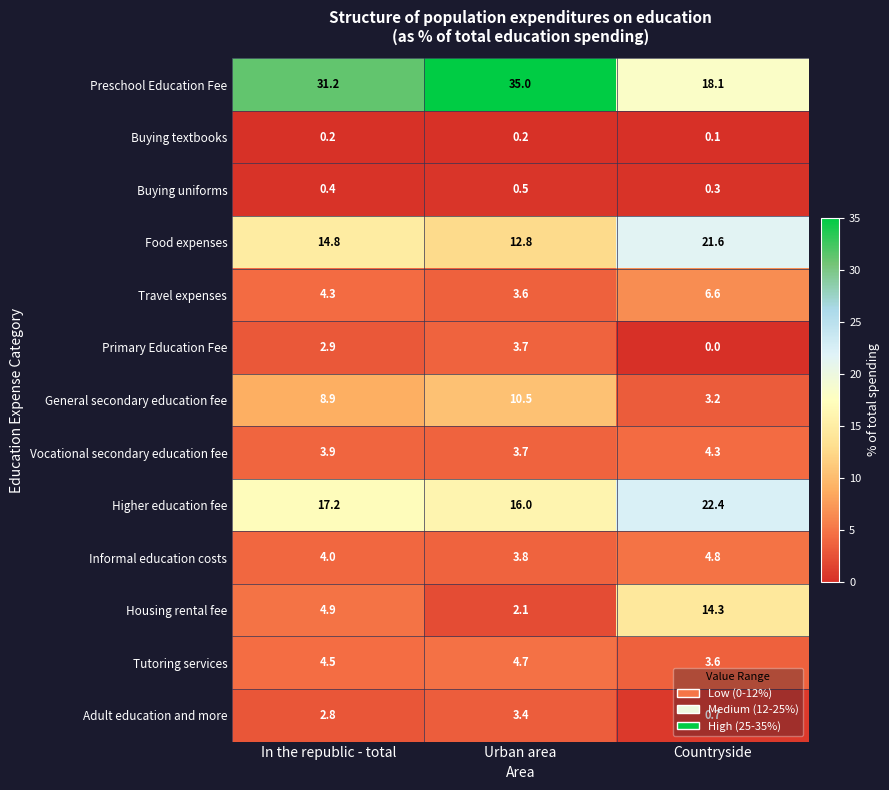

Rank the series at In the republic - total from highest to lowest value.

Preschool Education Fee, Higher education fee, Food expenses, General secondary education fee, Housing rental fee, Tutoring services, Travel expenses, Informal education costs, Vocational secondary education fee, Primary Education Fee, Adult education and more, Buying uniforms, Buying textbooks